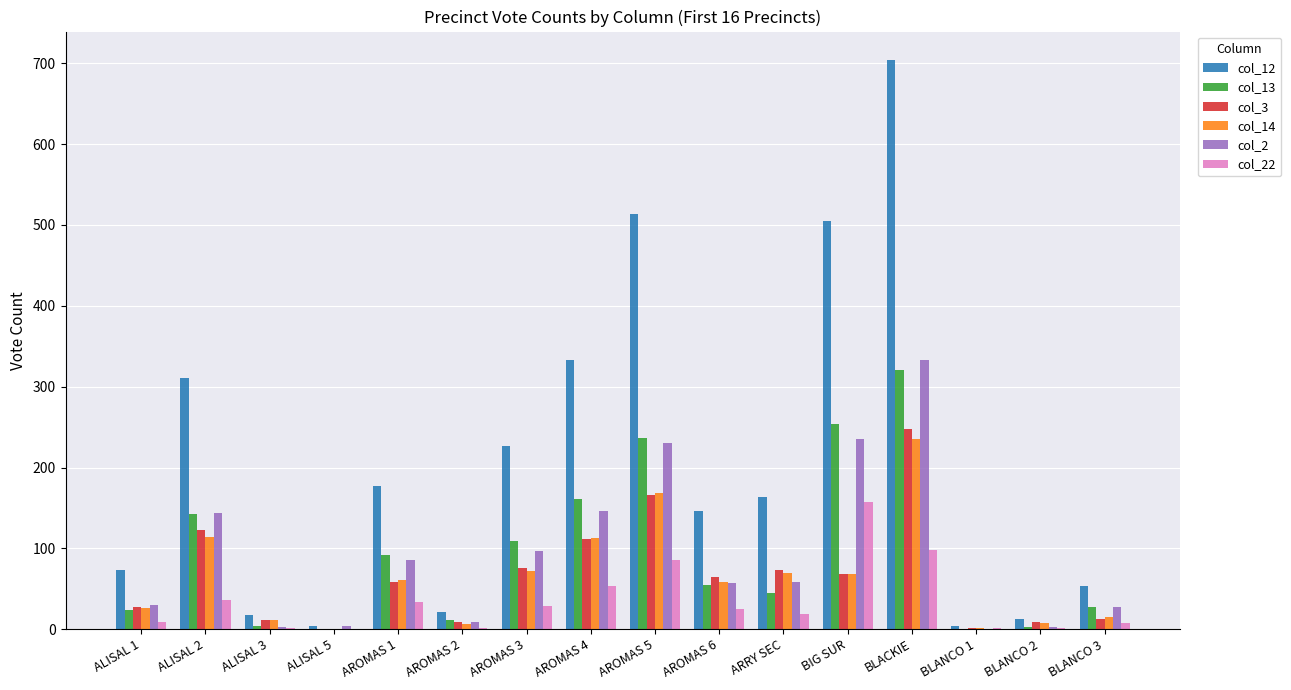

How many series are shown in this chart?

6